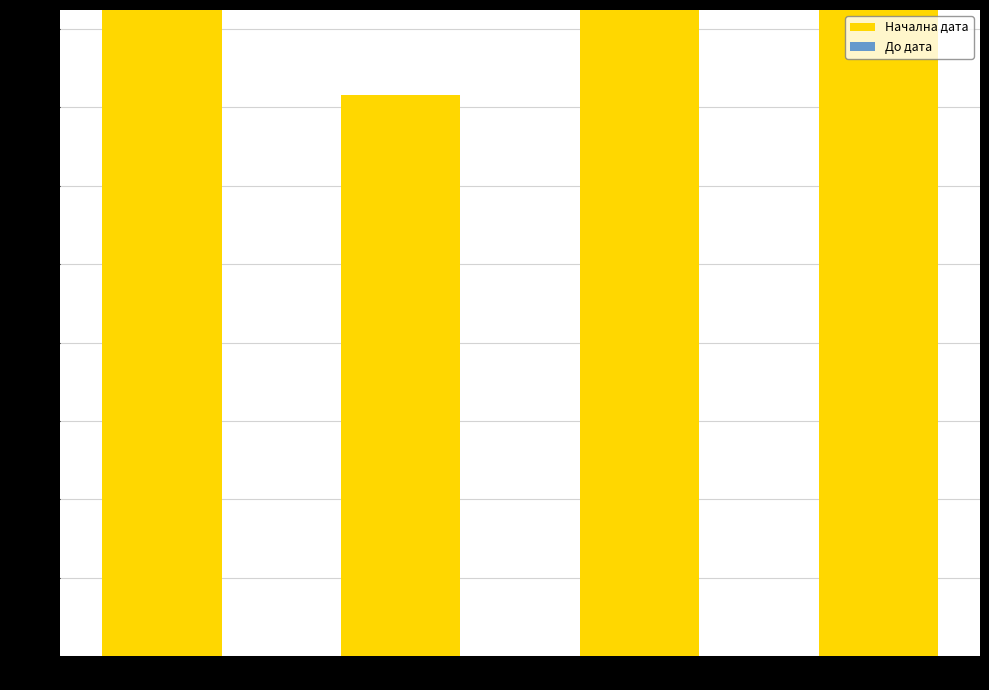

Which has a higher value, RRC 130/1 or RRC 163/1?

RRC 130/1